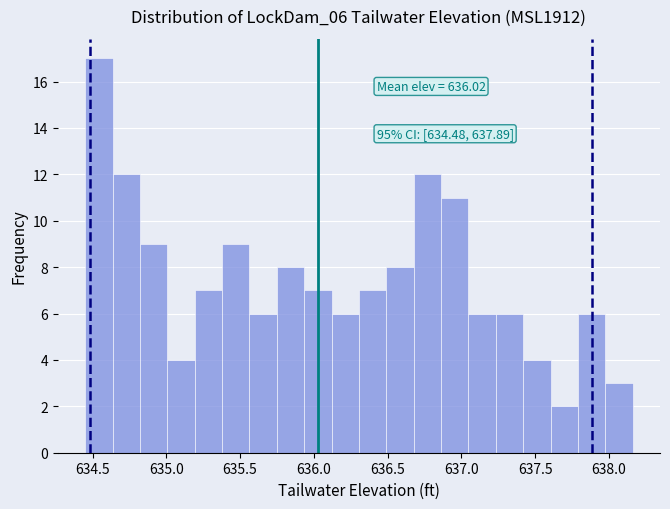

Read against the x-axis, roughly where is the centre of the tallest bar?

634.55